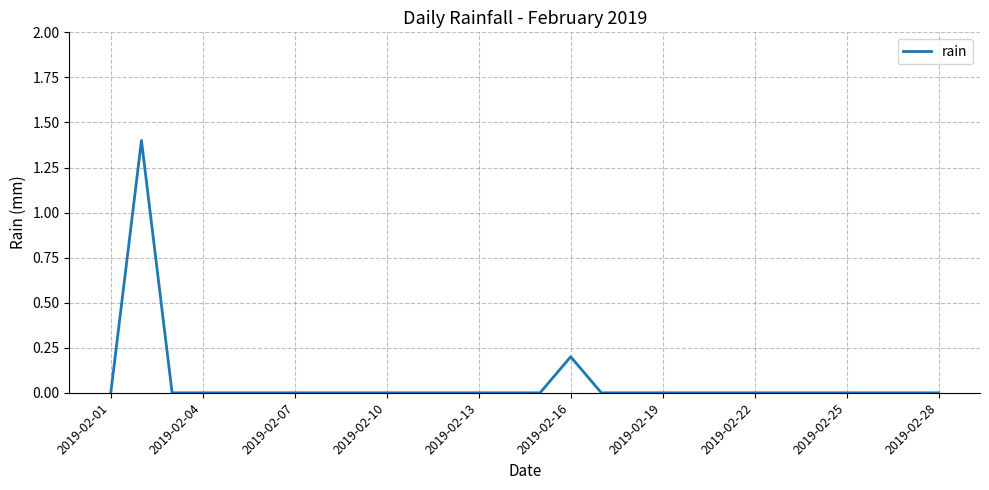

What is the maximum value shown in the chart?

1.4